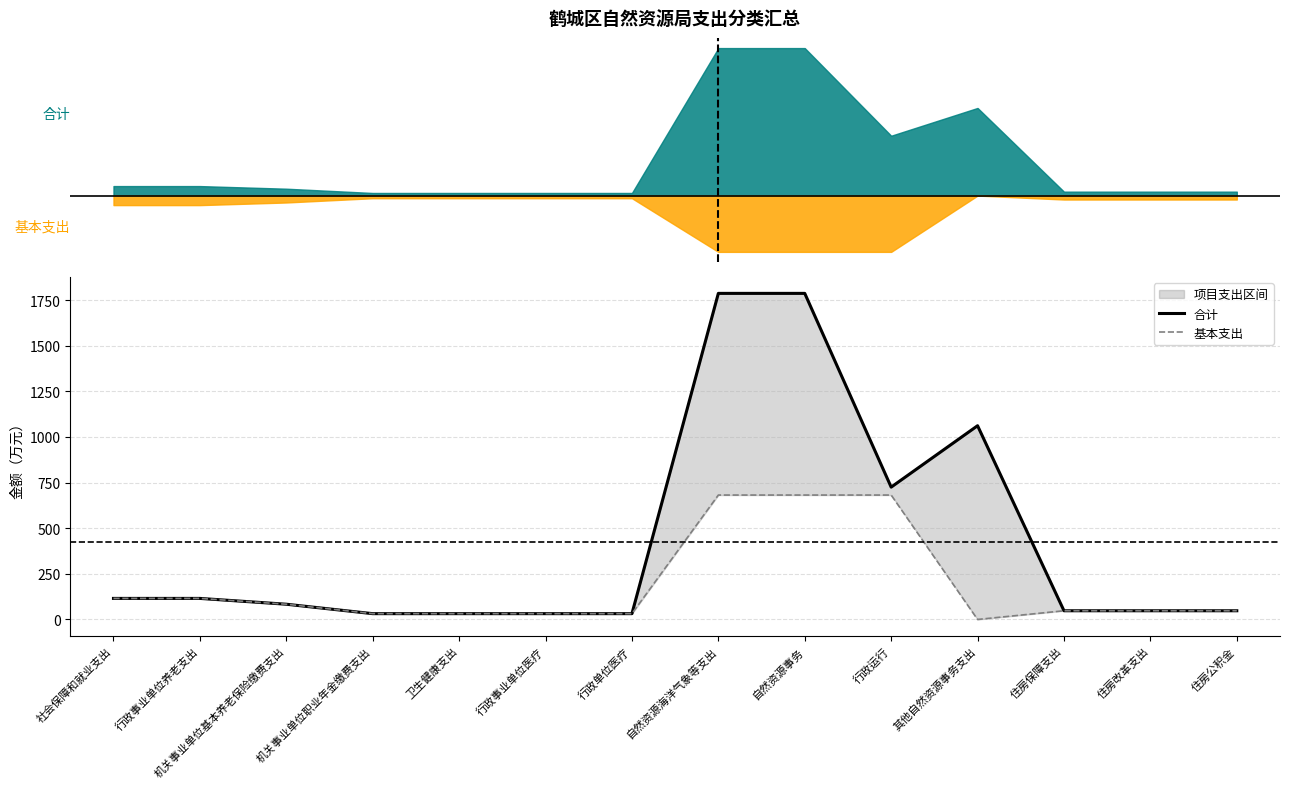

Rank the series by their maximum value, from lowest to highest.

基本支出, 合计